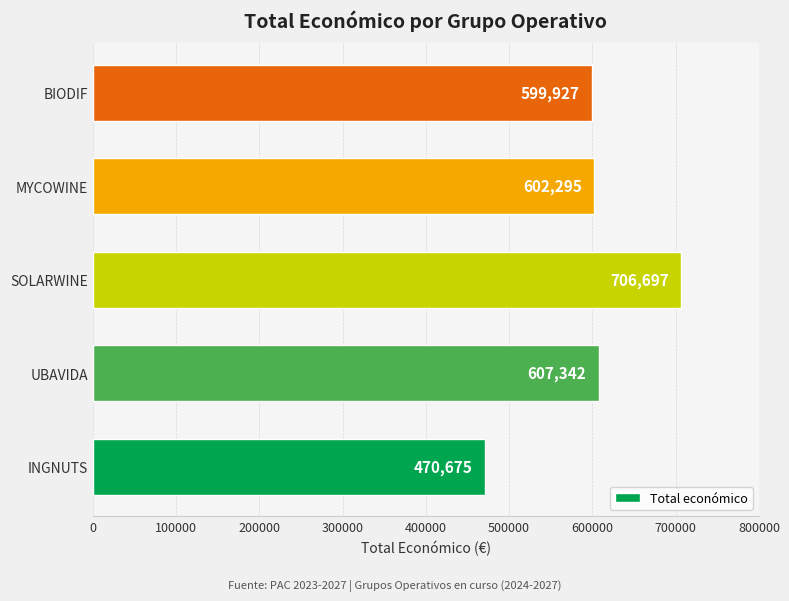

What is the ratio of the value at INGNUTS to the value at BIODIF?

0.8